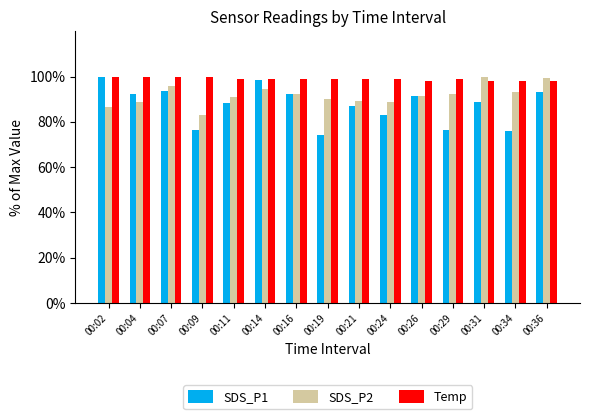

What is the sum of the Temp values at 00:26 and 00:04?

197.9